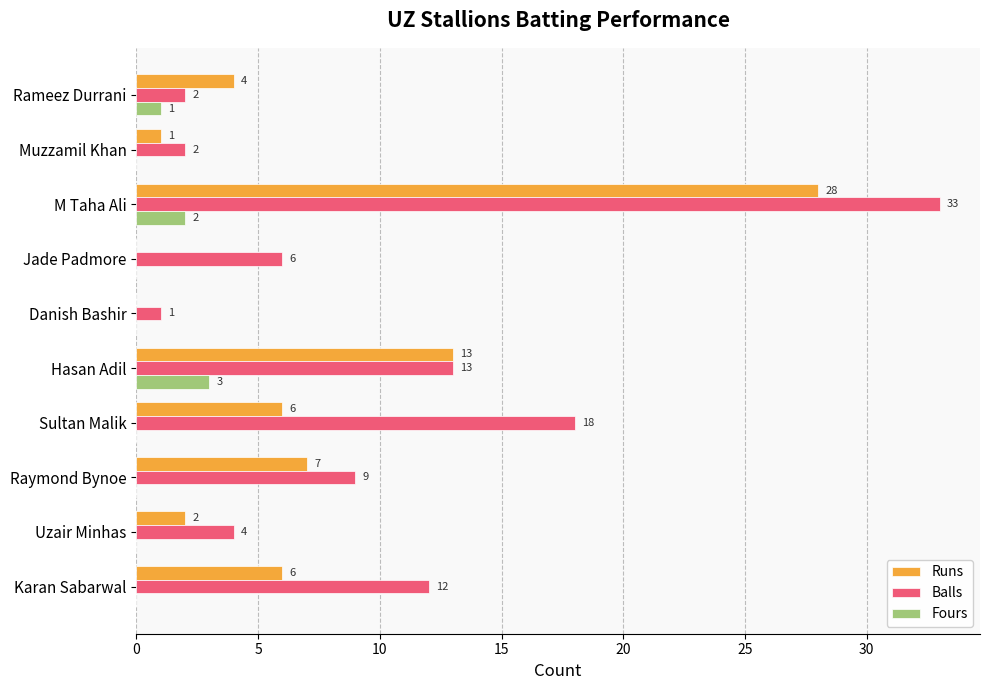

How many Fours values are between 0 and 1?

8